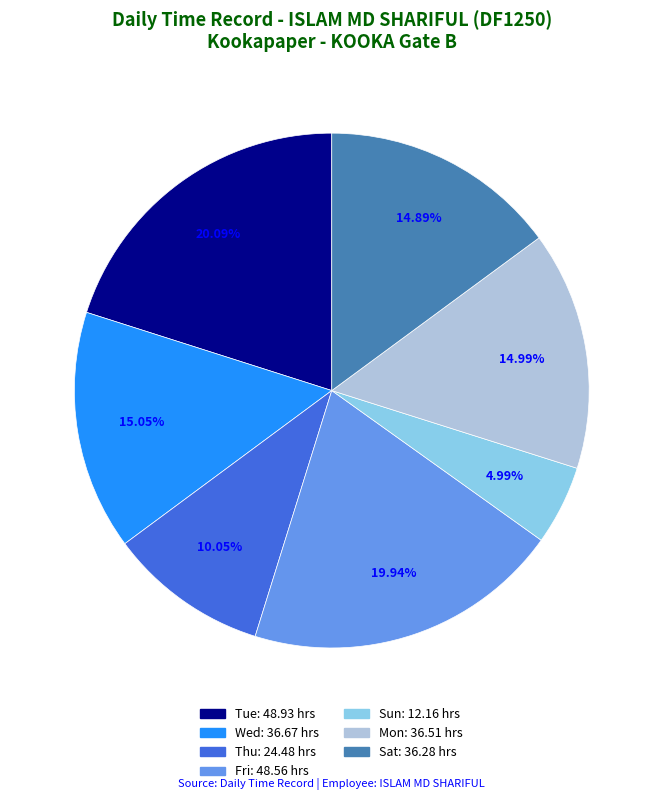

Is there a majority slice in this chart?

No